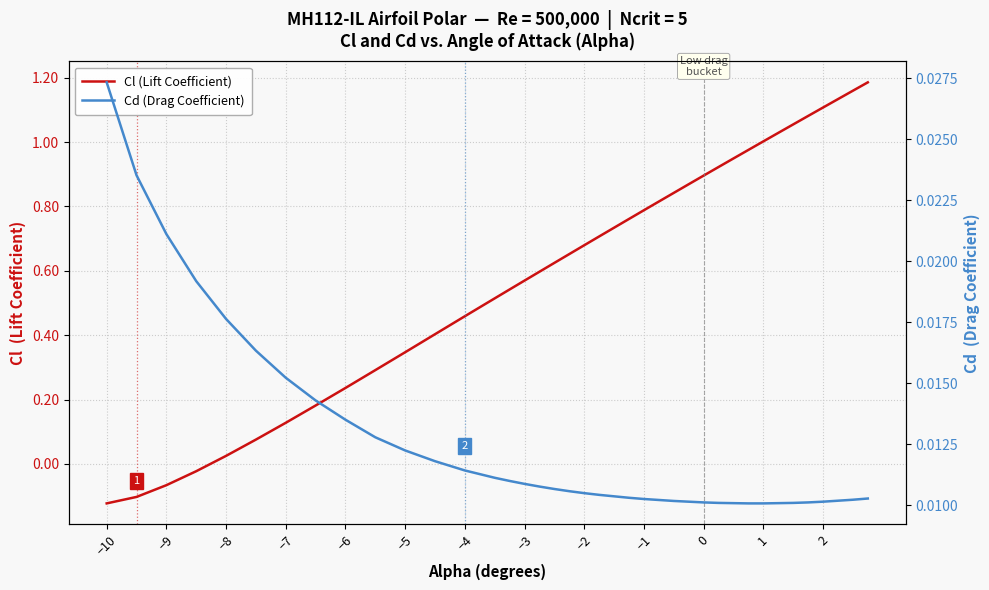

The Cl (Lift Coefficient) series shows 1.7 at 1. True or false?

False